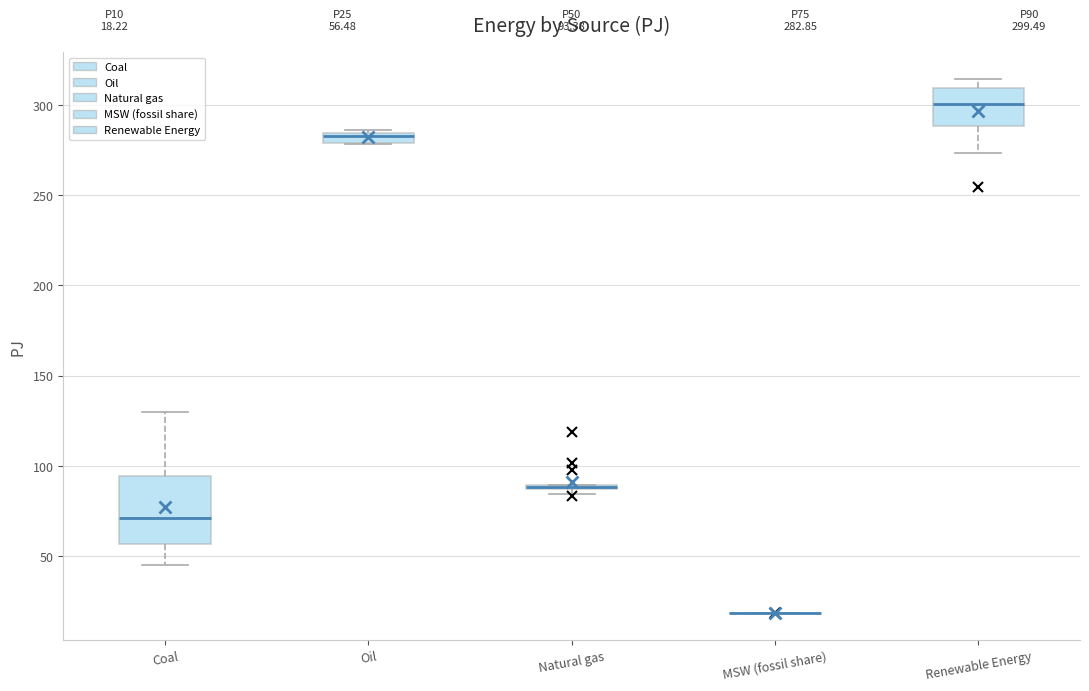

Which box is the tallest, from its lower edge to its upper edge?

Coal